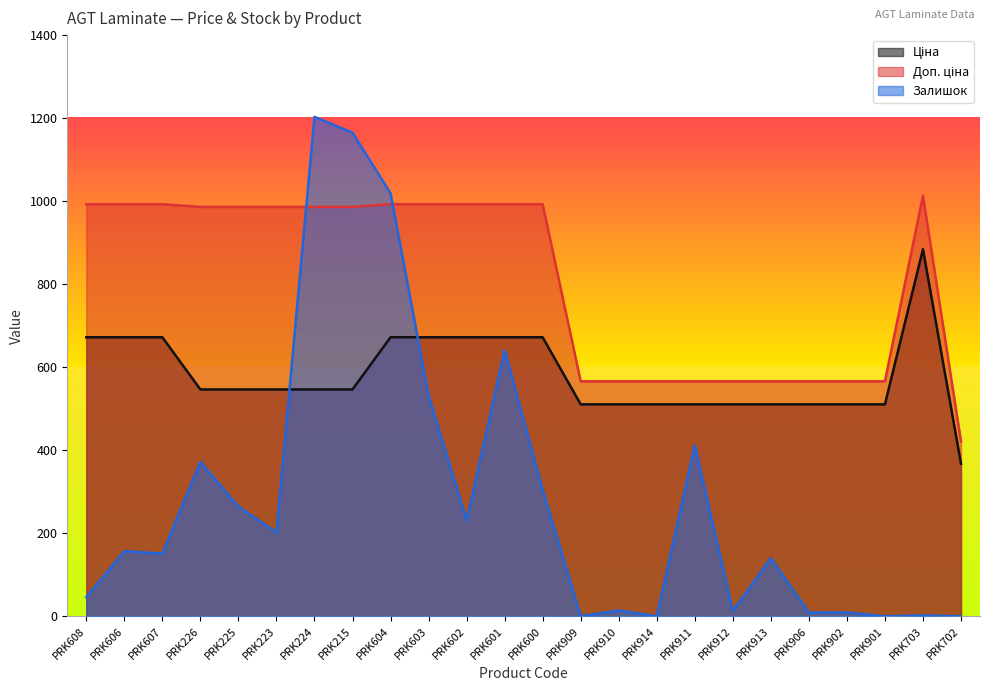

What is the sum of all Доп. ціна values?

19400.9